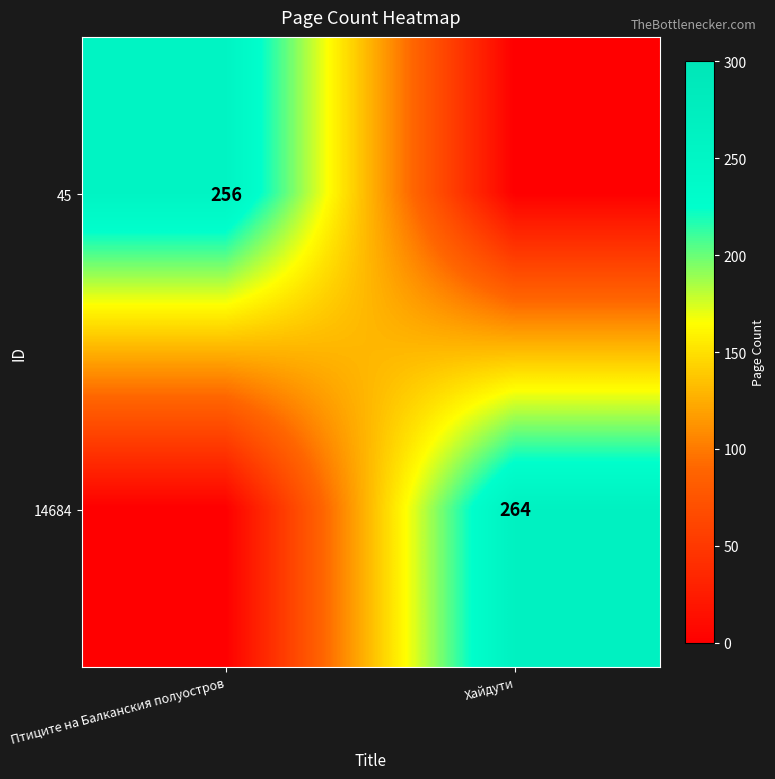

Between Хайдути and Птиците на Балканския полуостров, which is larger?

Птиците на Балканския полуостров